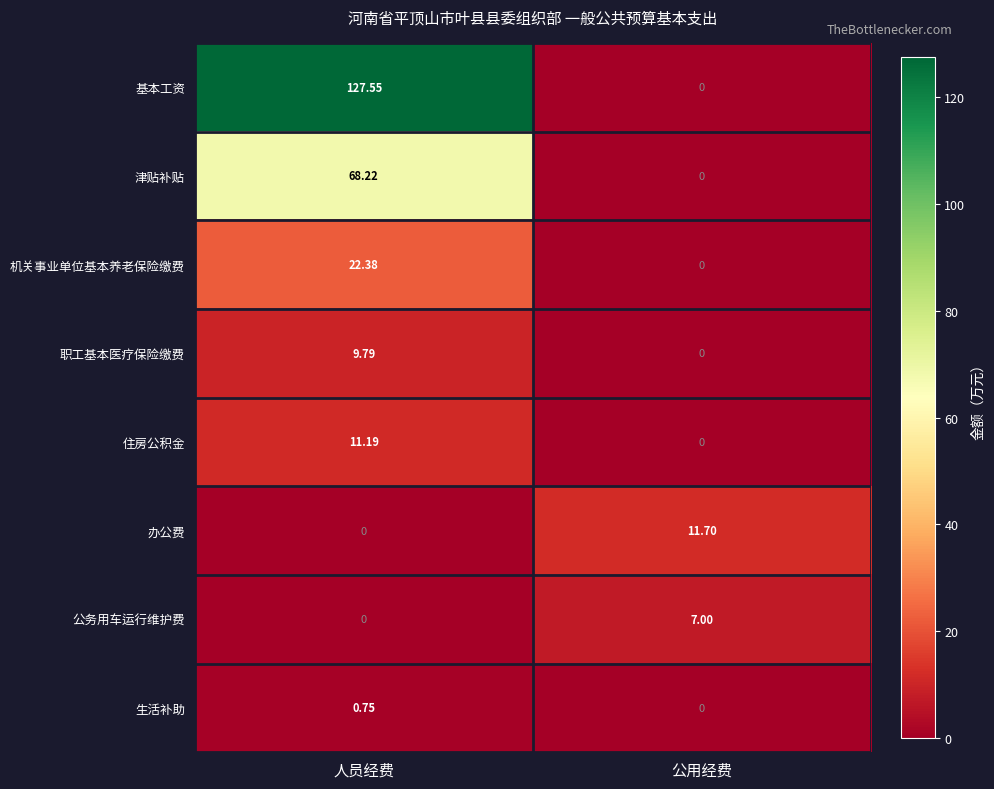

Where is 生活补助 nearest to the value 0?

公用经费